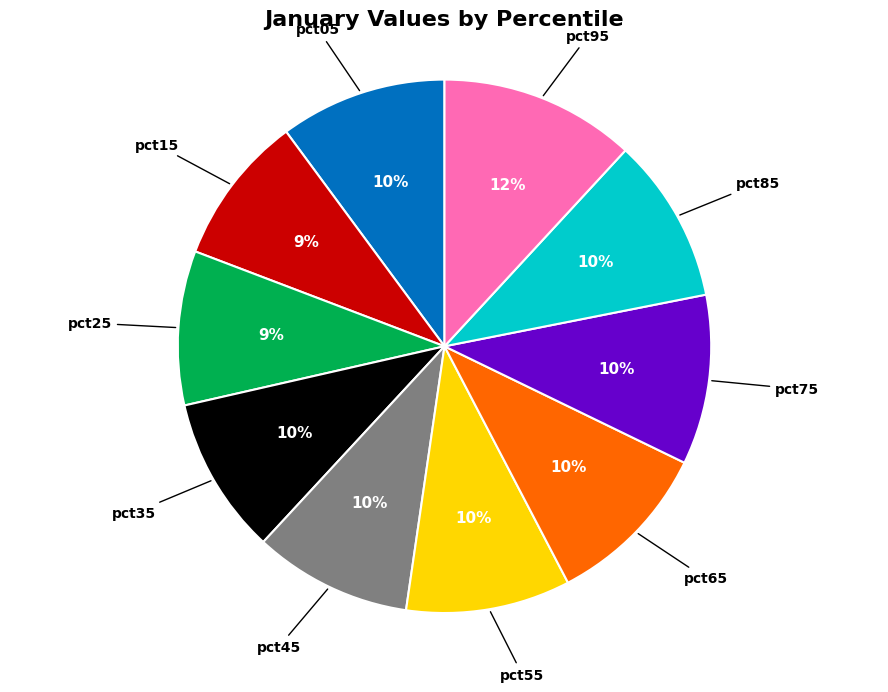

Is it true that pct35 is 21% of the pie?

False